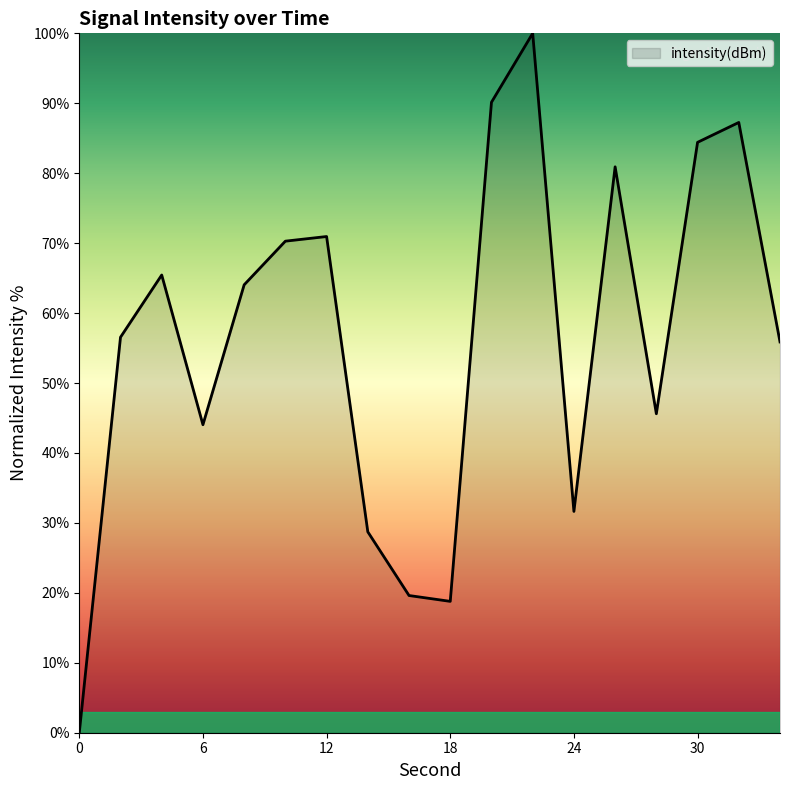

What is the difference between the maximum and minimum values?

100.0